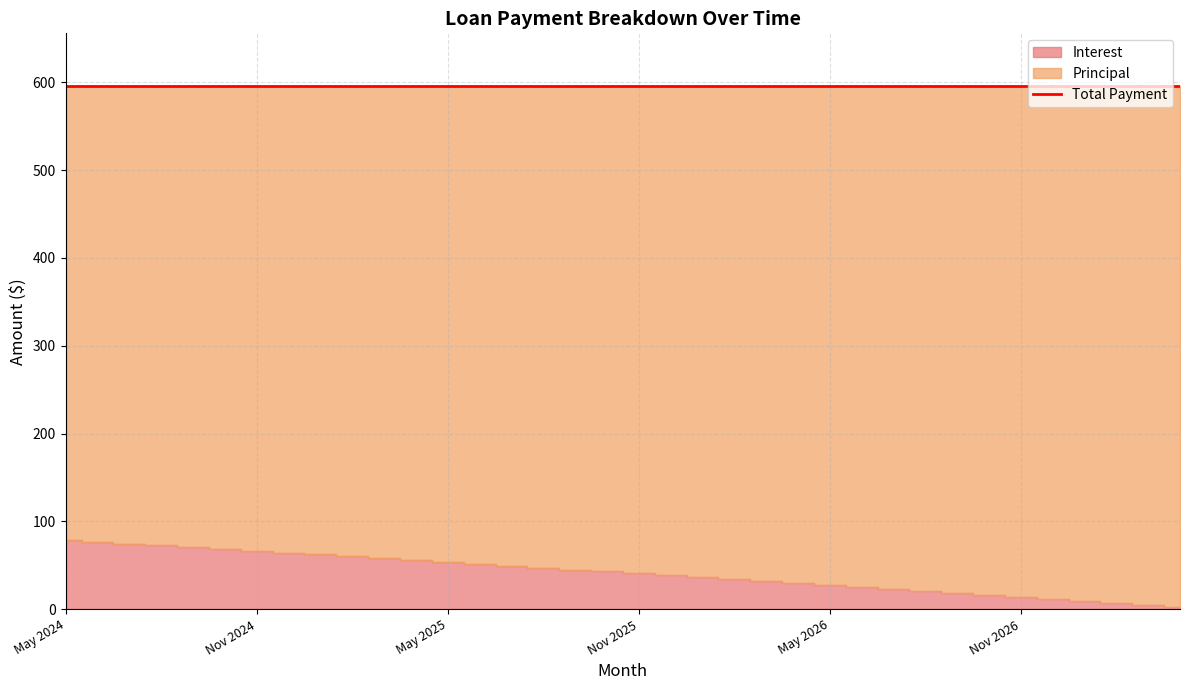

The value of Total Payment at May 2026 is 595.6. True or false?

True